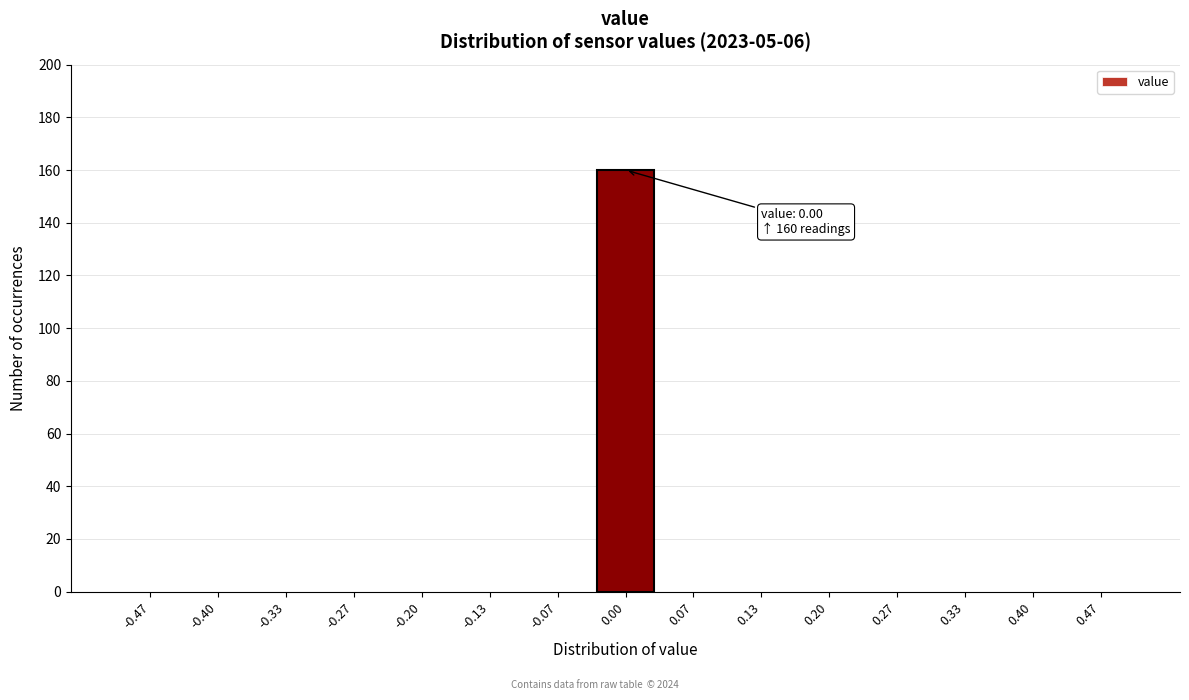

Reading left to right, list all the values displayed in this chart.

-0.47=0	-0.40=0	-0.33=0	-0.27=0	-0.20=0	-0.13=0	-0.07=0	0.00=160	0.07=0	0.13=0	0.20=0	0.27=0	0.33=0	0.40=0	0.47=0